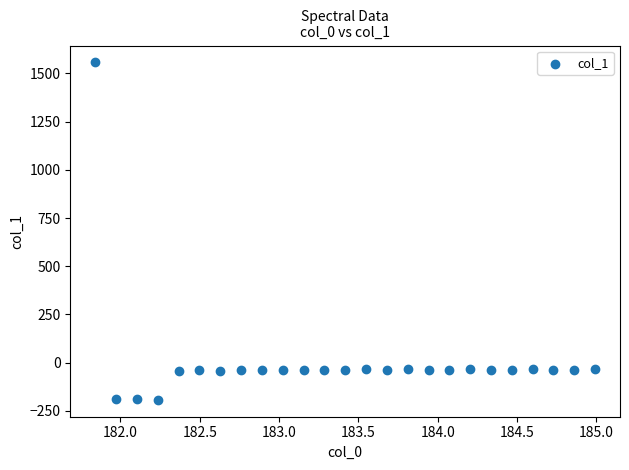

What is the range of X values (max minus min)?

3.1